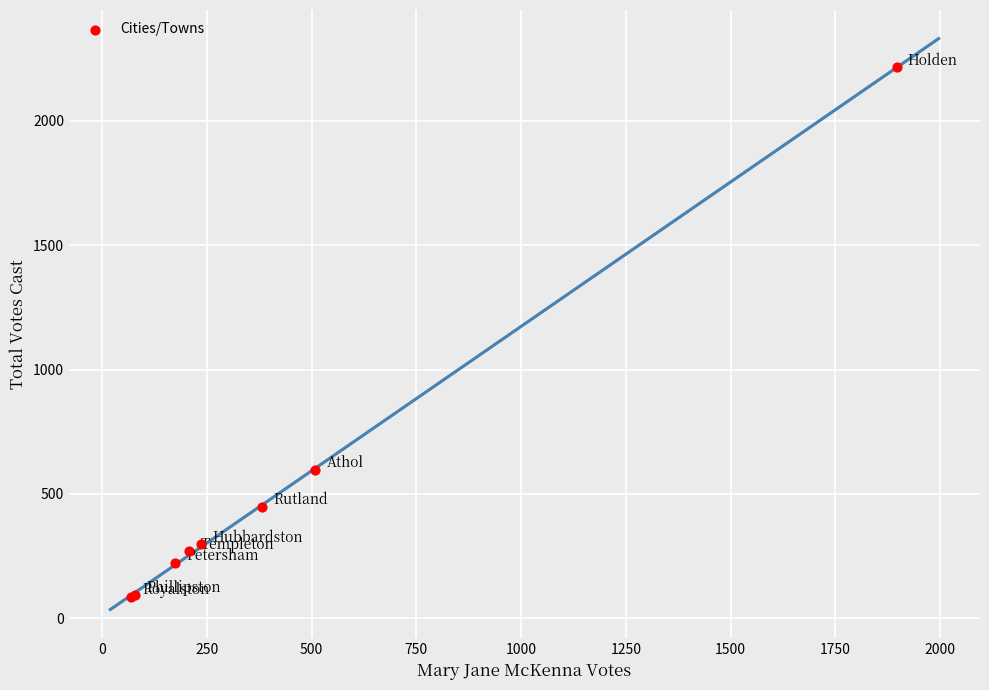

What Y value in the scatter plot is closest to 1149?

596